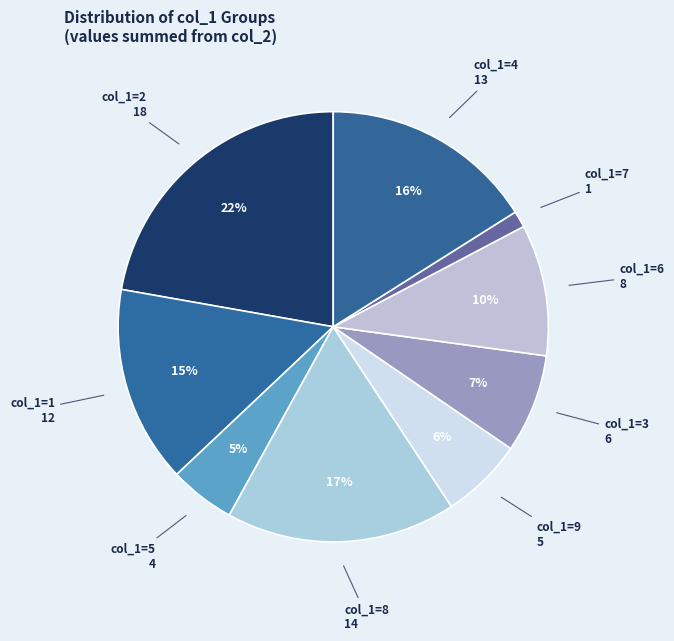

Count the number of slices in the pie.

9